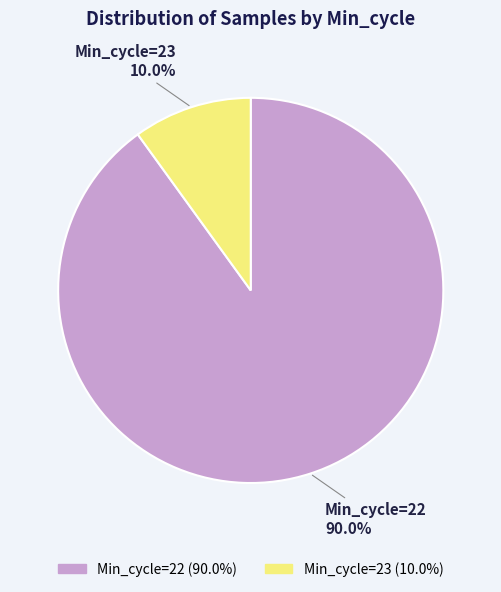

Is there a majority slice in this chart?

Yes